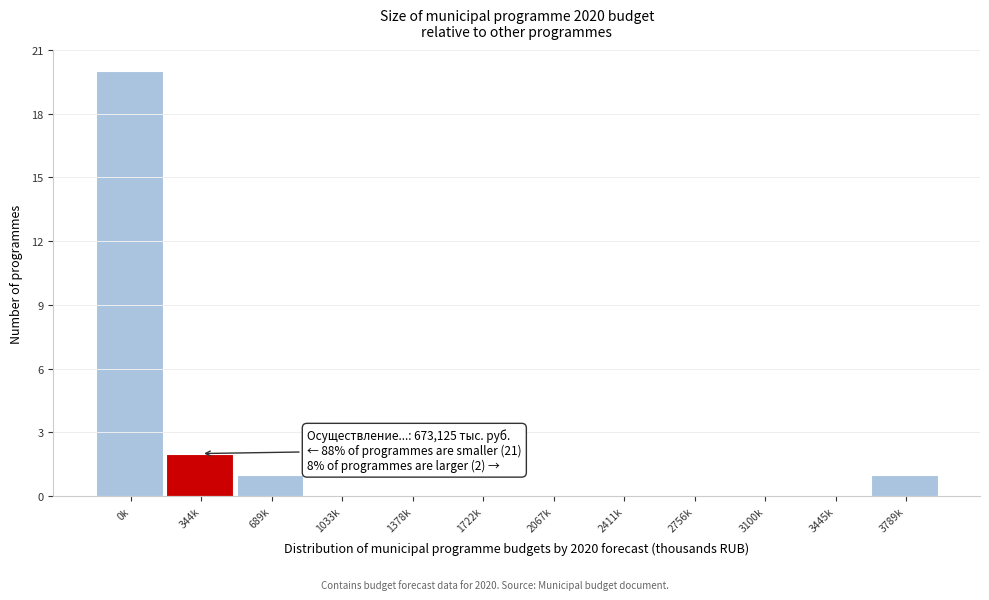

Reading left to right, what are all the values shown in this chart?

0k=20	344k=2	689k=1	1033k=0	1378k=0	1722k=0	2067k=0	2411k=0	2756k=0	3100k=0	3445k=0	3789k=1